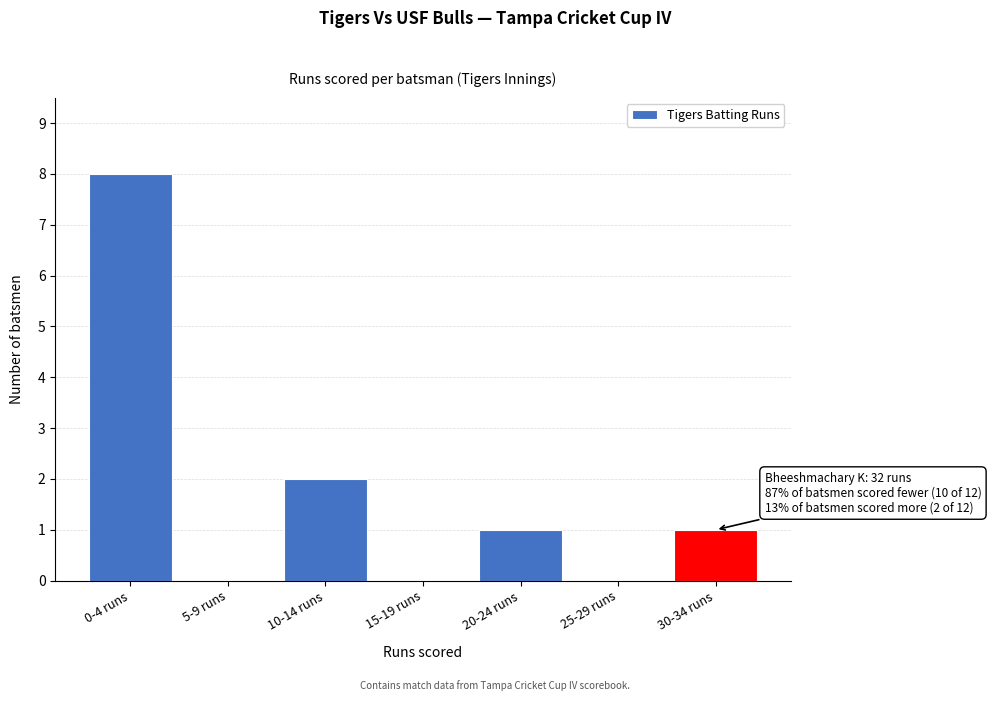

Reading left to right, transcribe all the data shown in this chart.

0-4 runs=8	5-9 runs=0	10-14 runs=2	15-19 runs=0	20-24 runs=1	25-29 runs=0	30-34 runs=1